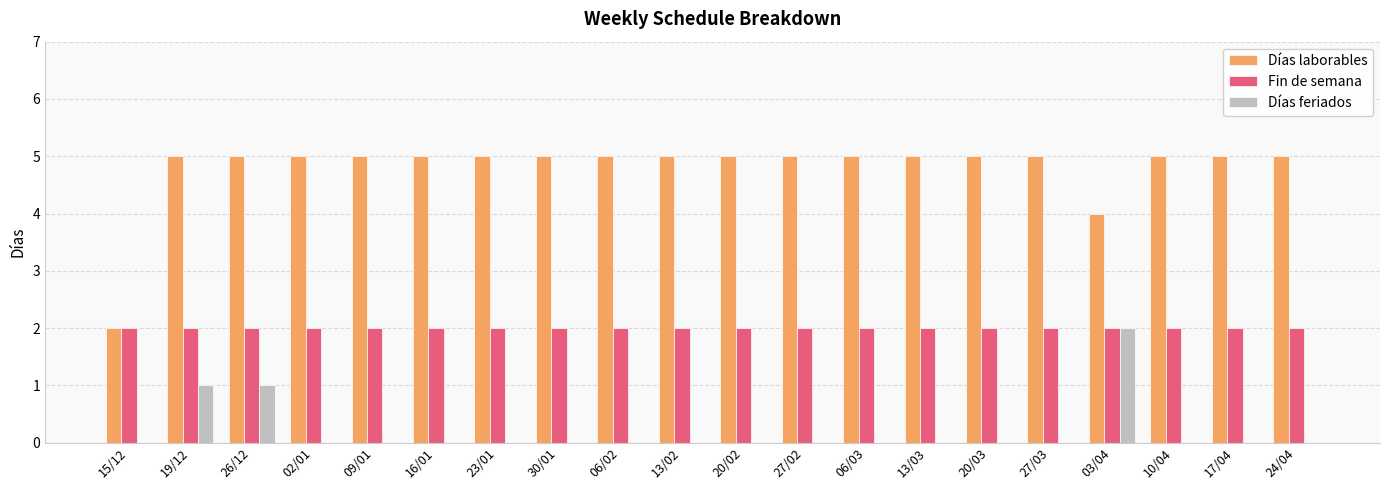

Which series has the largest total across all categories?

Días laborables